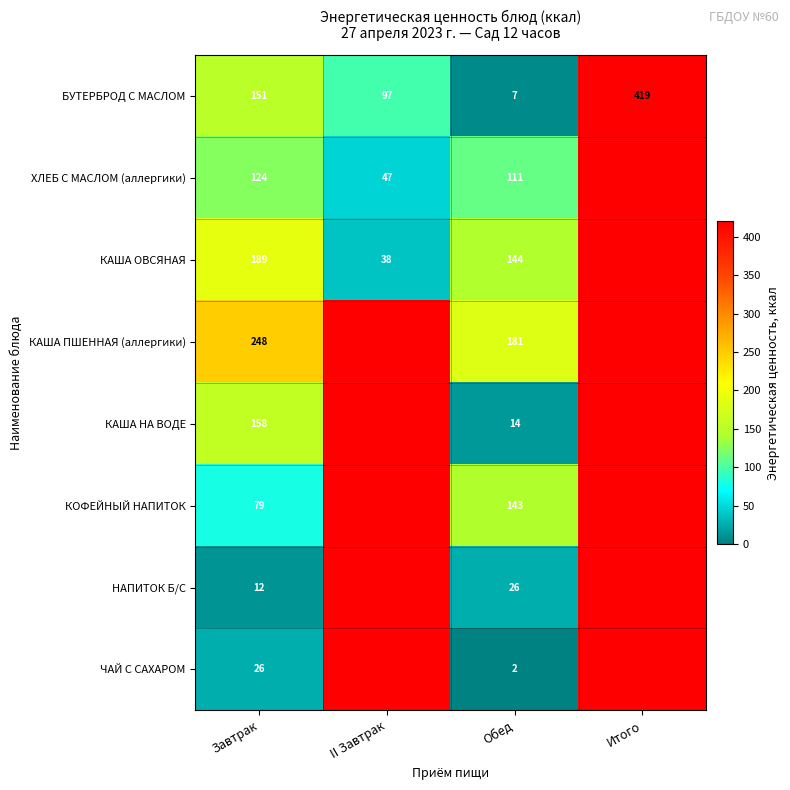

True or false: КАША ОВСЯНАЯ has a value of 256 at Завтрак.

False